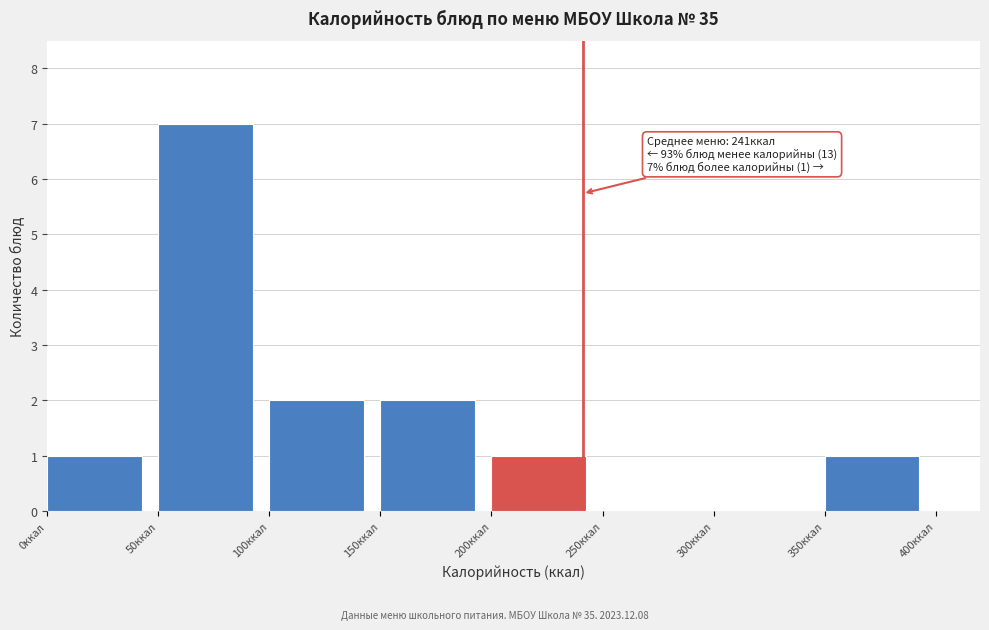

Which range on the x-axis has the tallest bar?

50 to 100